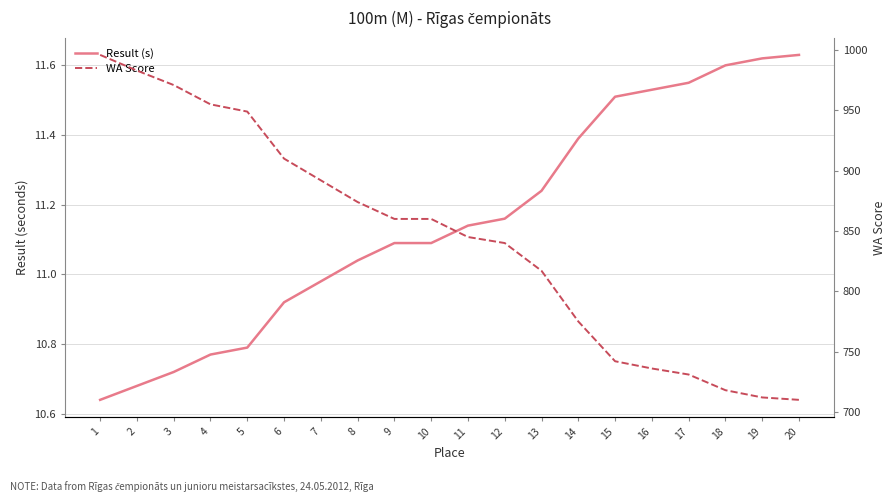

Which category has the highest value in the Result (s) series?

20